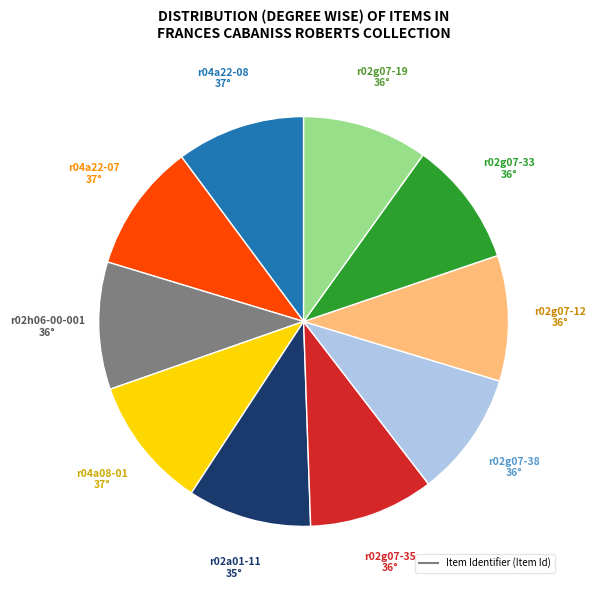

Does any single category account for the majority?

No